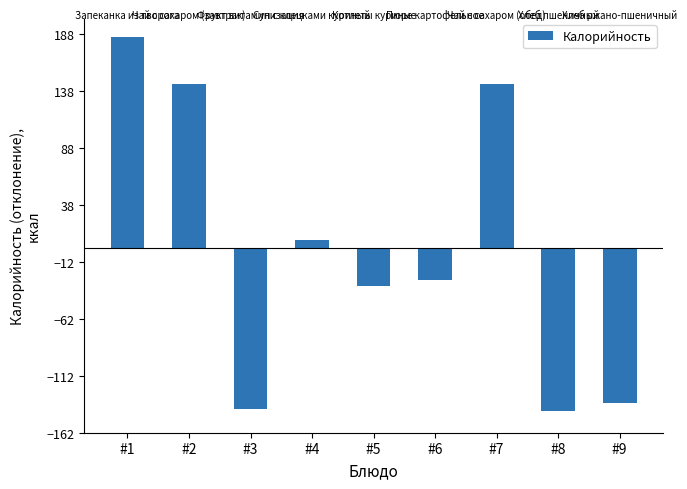

How many negative values are there?

5